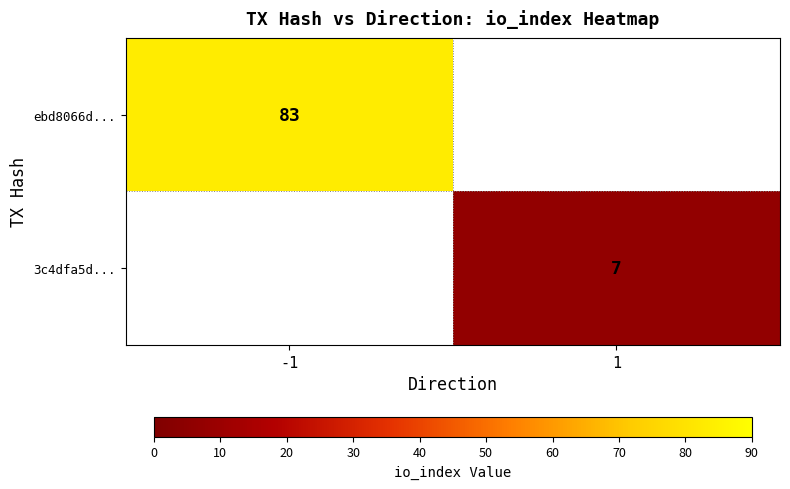

Is the value of 3c4dfa5d... at 1 greater than the value of ebd8066d... at -1?

No